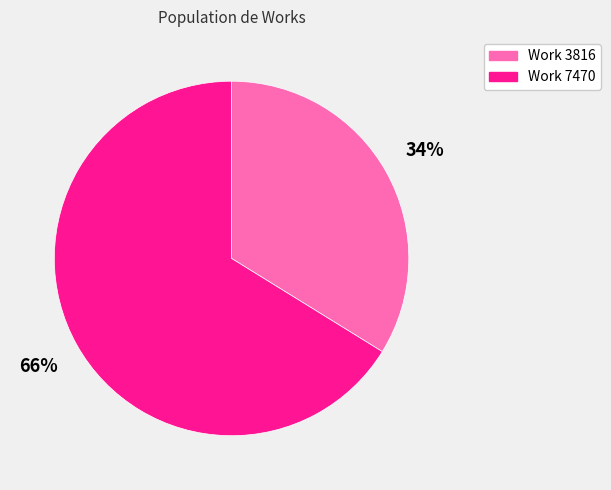

Do Work 3816 and Work 7470 together represent more than half of the pie?

Yes